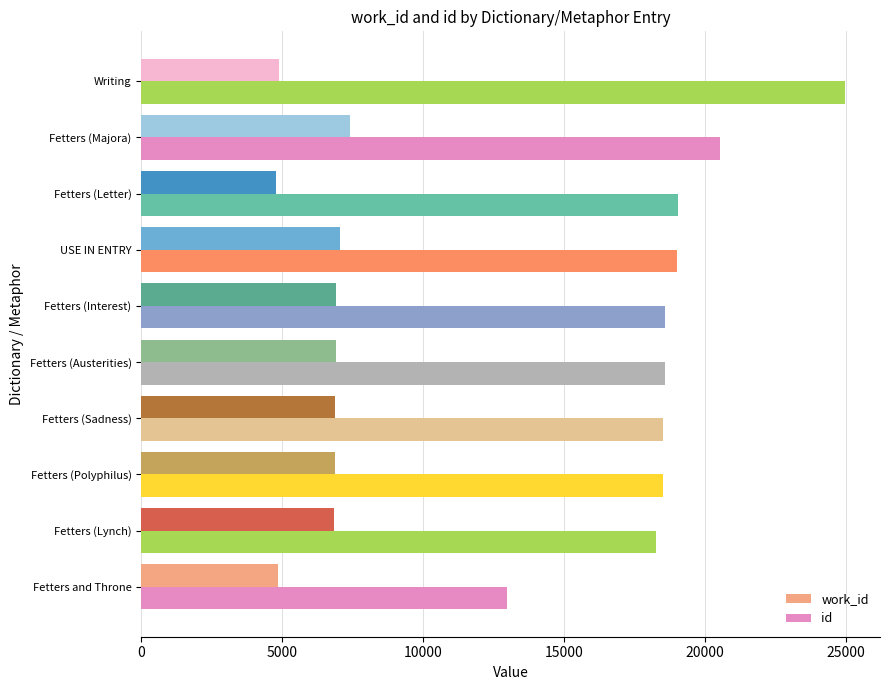

What is the sum of the id values at Fetters and Throne and USE IN ENTRY?

31962